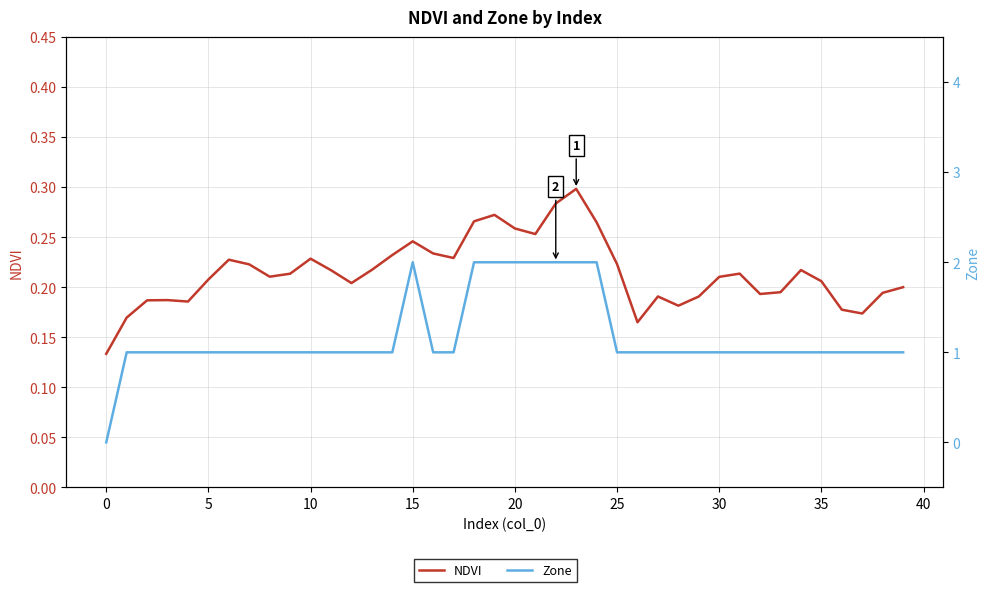

The value of NDVI at 37 is 0.2. True or false?

True